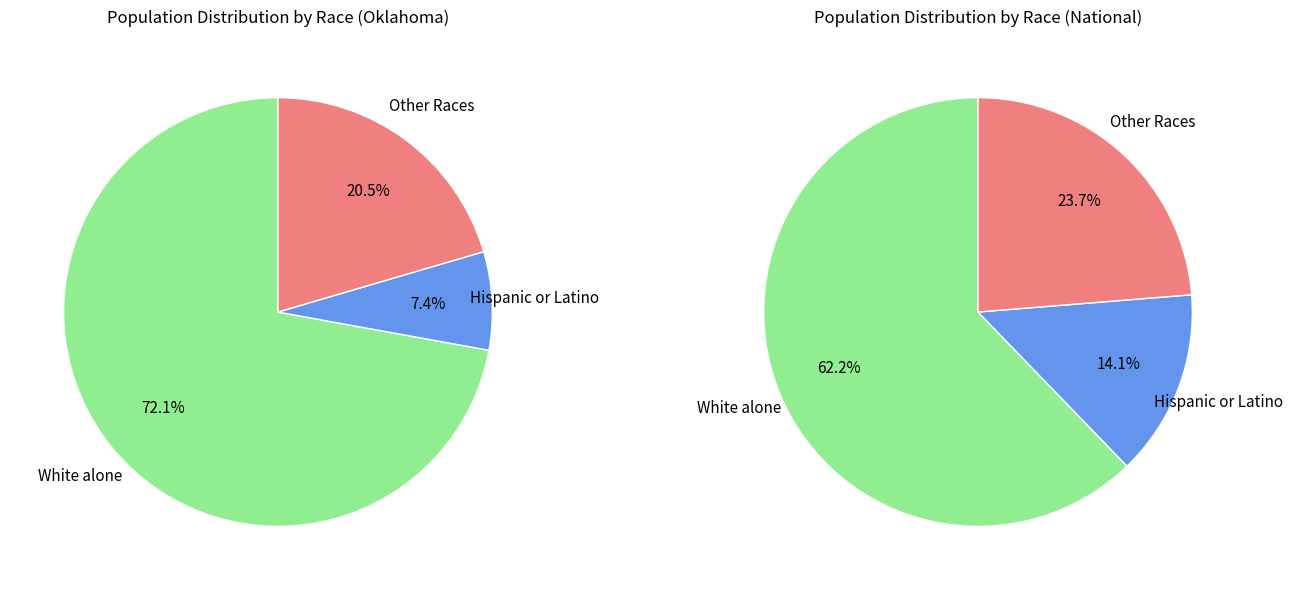

To the nearest percent, what percentage of the pie is Hispanic or Latino?

14%